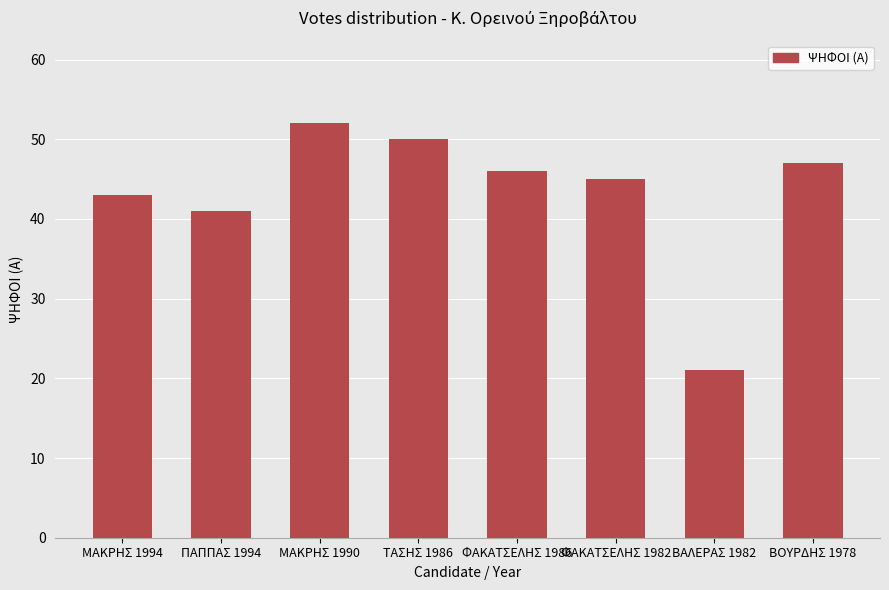

True or false: the data shows 32 at ΒΑΛΕΡΑΣ 1982.

False